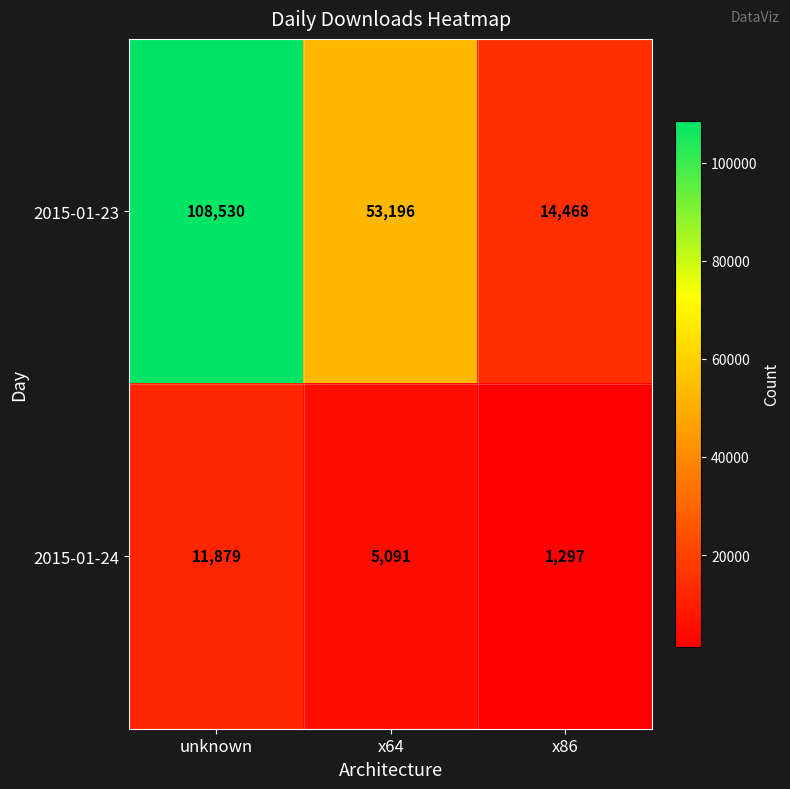

Which label corresponds to the largest value in the chart?

unknown